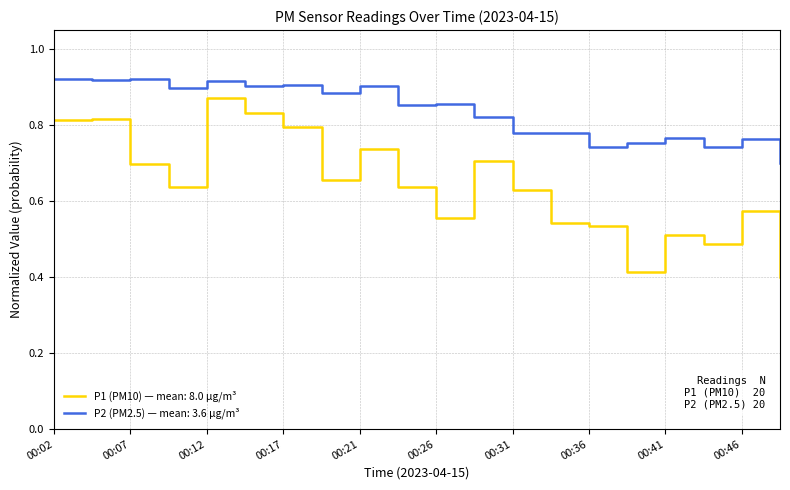

Which series has the widest spread of values?

P1 (PM10) — mean: 8.0 µg/m³